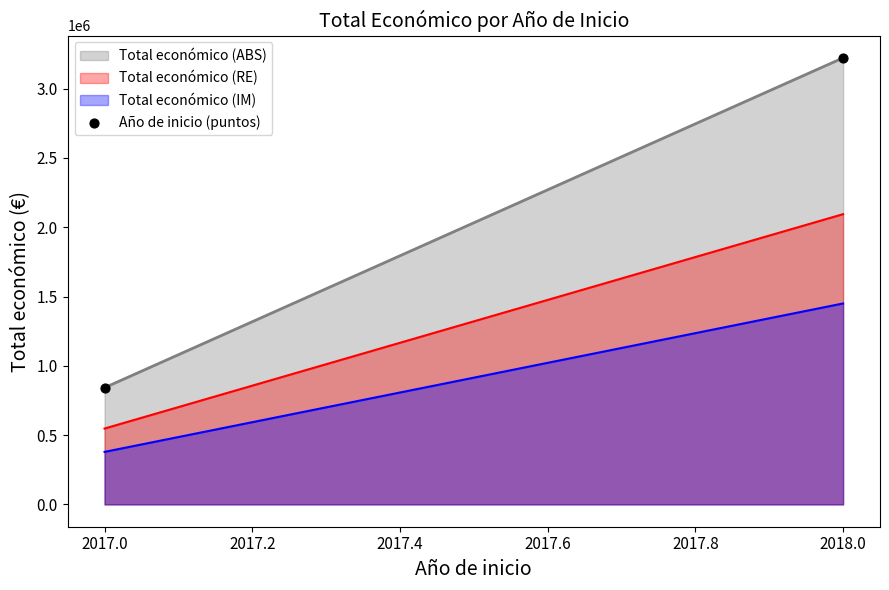

Which series has the largest total across all categories?

Total económico (ABS)